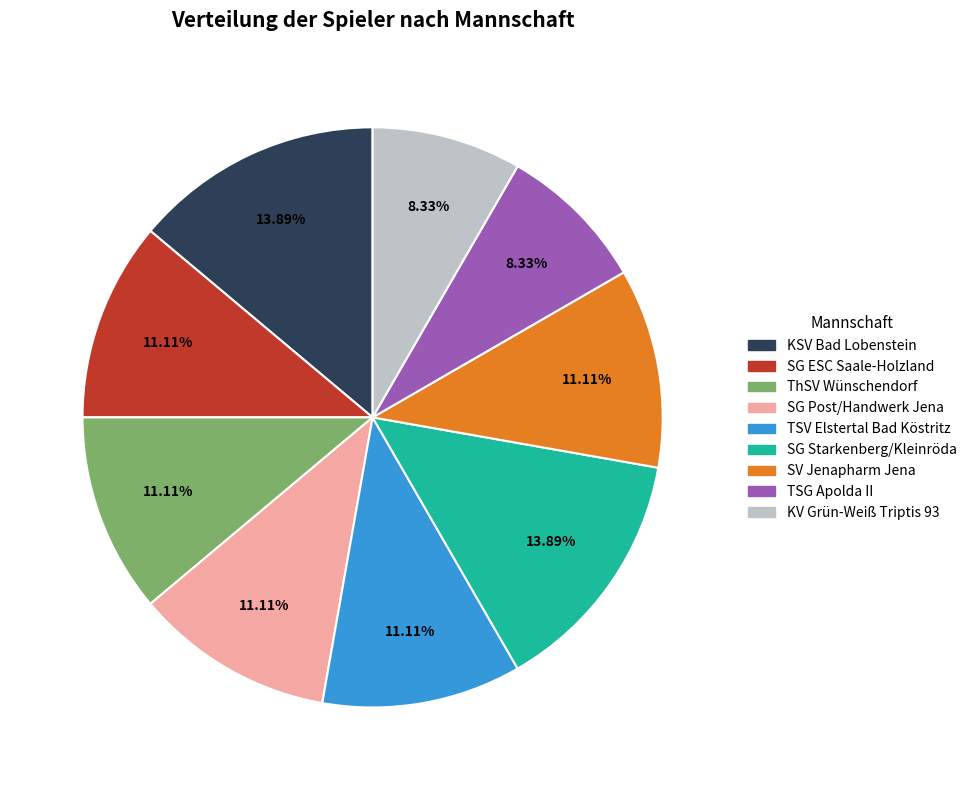

To the nearest percent, what portion does SV Jenapharm Jena represent?

11%